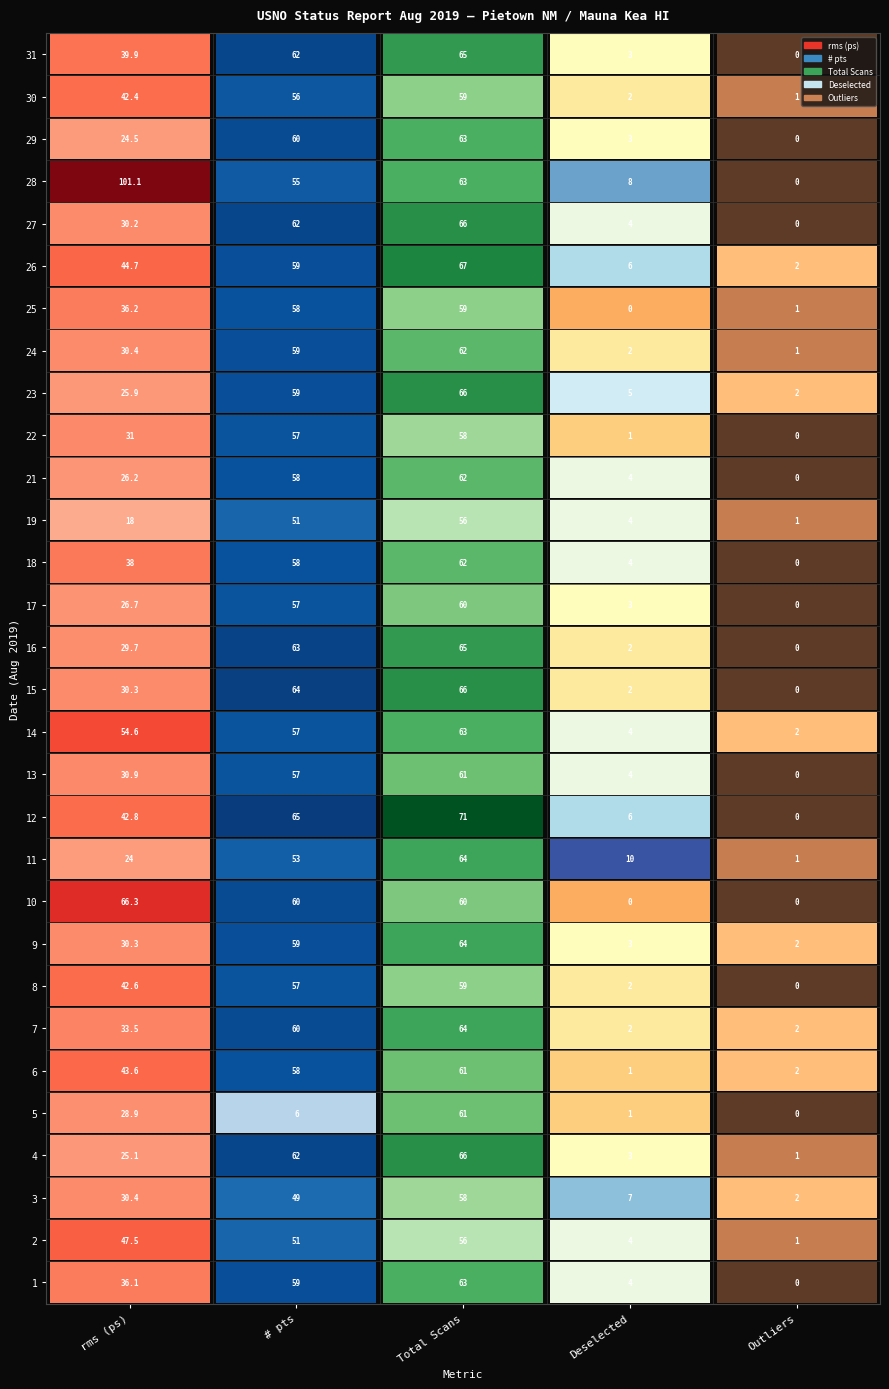

Where does the Deselected series first go above 3?

1